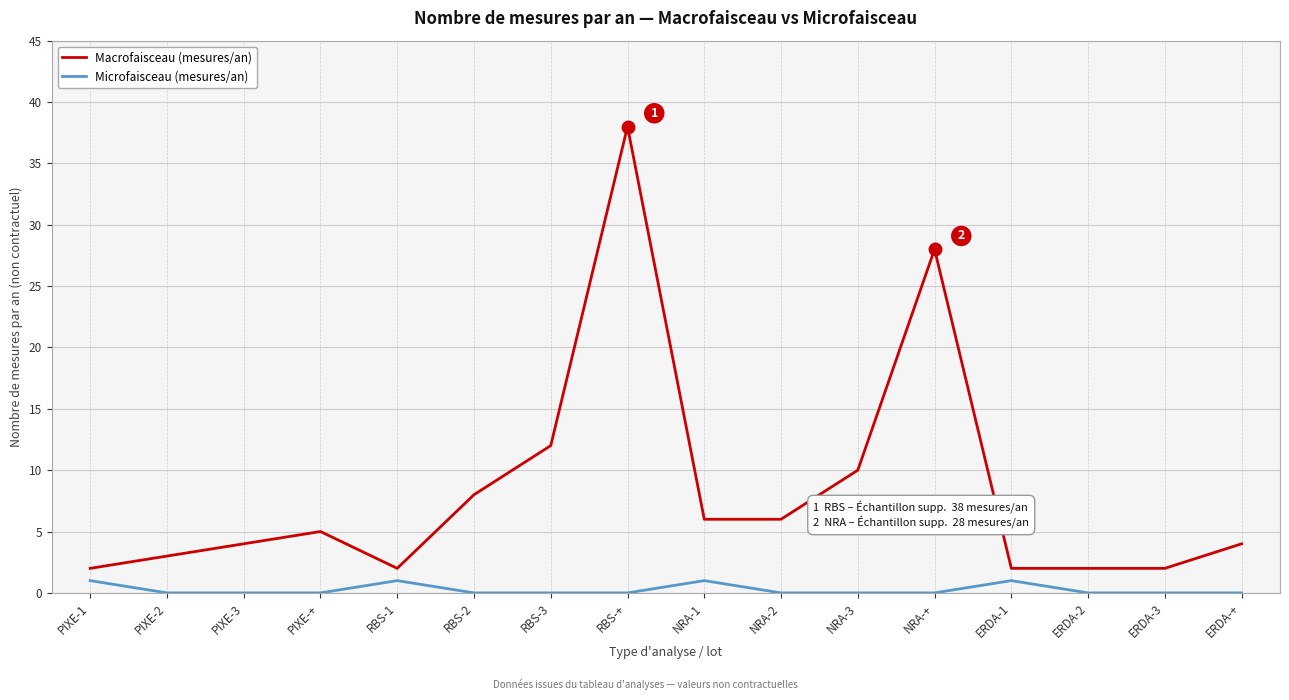

True or false: Macrofaisceau (mesures/an) has a value of 57 at RBS-+.

False